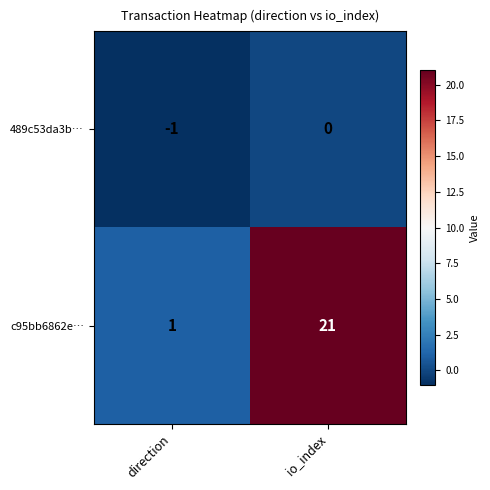

Reading left to right, what are all the values shown in this chart?

489c53da3b…: -1	0
c95bb6862e…: 1	21